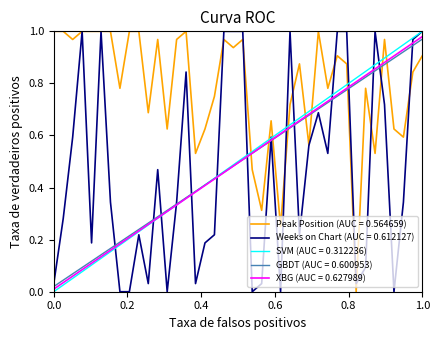

Which series ends up on top after the final intersection of Peak Position and Weeks on Chart?

Weeks on Chart